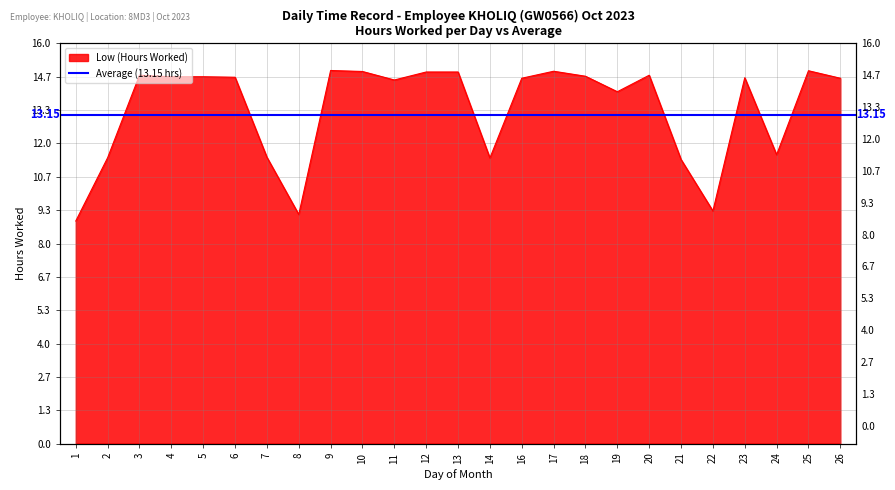

Which has a higher value, 5 or 23?

5